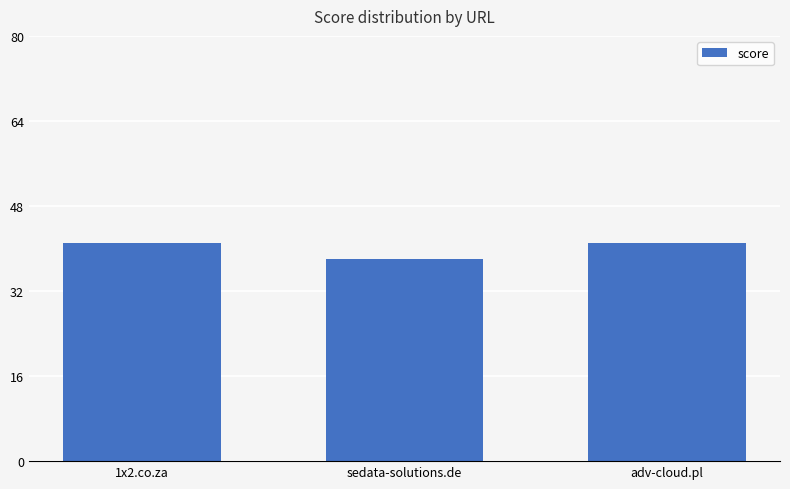

Approximately how many times larger is the value at sedata-solutions.de compared to 1x2.co.za?

0.9